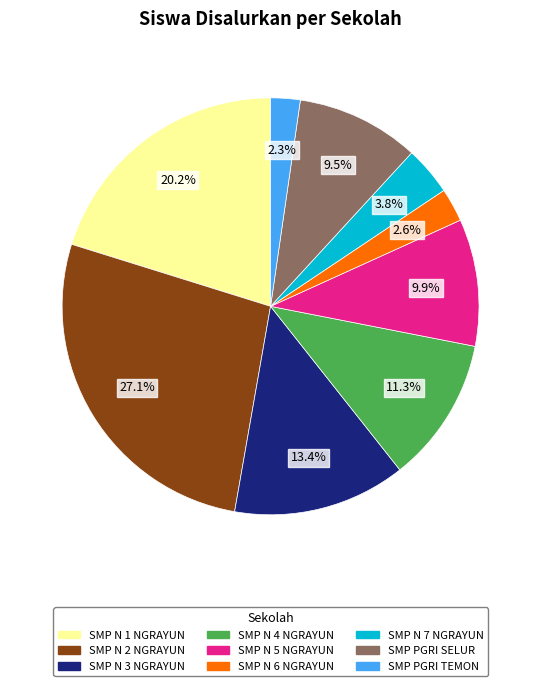

Is there any slice that represents more than half of the pie?

No